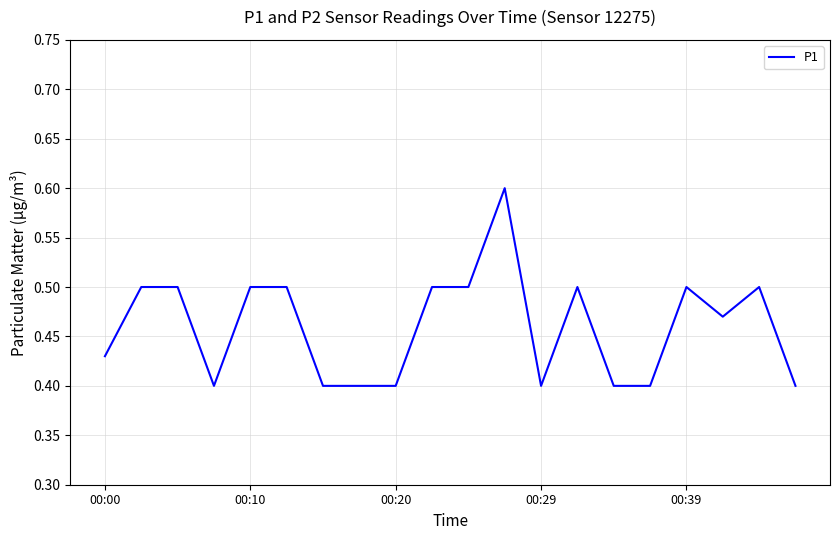

True or false: the data shows 0.7 at 00:10.

False